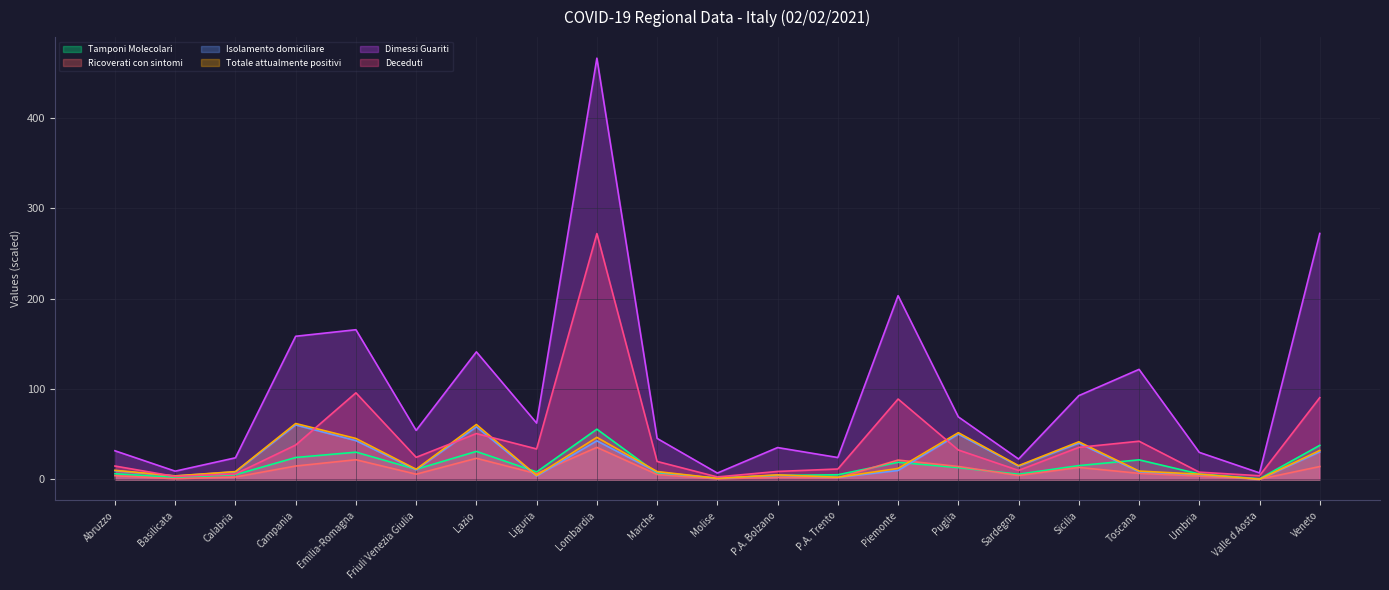

Reading right to left, what are all the values shown in this chart?

Tamponi Molecolari: Veneto=37.7	Valle d Aosta=0.7	Umbria=6.0	Toscana=21.6	Sicilia=15.2	Sardegna=5.7	Puglia=13.0	Piemonte=18.9	P.A. Trento=5.1	P.A. Bolzano=4.3	Molise=1.4	Marche=6.7	Lombardia=55.6	Liguria=8.3	Lazio=31.0	Friuli Venezia Giulia=11.2	Emilia-Romagna=30.1	Campania=24.2	Calabria=5.2	Basilicata=2.1	Abruzzo=6.3
Ricoverati con sintomi: Veneto=14.2	Valle d Aosta=0.2	Umbria=3.7	Toscana=6.7	Sicilia=13.3	Sardegna=4.3	Puglia=14.3	Piemonte=21.4	P.A. Trento=1.7	P.A. Bolzano=2.3	Molise=0.6	Marche=5.4	Lombardia=35.4	Liguria=6.3	Lazio=23.4	Friuli Venezia Giulia=5.8	Emilia-Romagna=21.8	Campania=14.8	Calabria=2.6	Basilicata=0.7	Abruzzo=4.1
Isolamento domiciliare: Veneto=30.4	Valle d Aosta=0.2	Umbria=5.3	Toscana=8.4	Sicilia=40.1	Sardegna=14.7	Puglia=50.1	Piemonte=9.8	P.A. Trento=2.2	P.A. Bolzano=4.7	Molise=1.1	Marche=8.1	Lombardia=42.7	Liguria=3.7	Lazio=58.1	Friuli Venezia Giulia=10.6	Emilia-Romagna=42.9	Campania=60.3	Calabria=8.3	Basilicata=3.8	Abruzzo=9.6
Totale attualmente positivi: Veneto=32.0	Valle d Aosta=0.2	Umbria=5.8	Toscana=9.2	Sicilia=41.6	Sardegna=15.2	Puglia=51.7	Piemonte=12.1	P.A. Trento=2.4	P.A. Bolzano=5.0	Molise=1.2	Marche=8.7	Lombardia=46.6	Liguria=4.4	Lazio=60.8	Friuli Venezia Giulia=11.2	Emilia-Romagna=45.3	Campania=61.9	Calabria=8.6	Basilicata=3.9	Abruzzo=10.1
Dimessi Guariti: Veneto=272.2	Valle d Aosta=7.2	Umbria=29.9	Toscana=121.8	Sicilia=92.7	Sardegna=22.5	Puglia=69.2	Piemonte=203.4	P.A. Trento=24.2	P.A. Bolzano=35.2	Molise=7.0	Marche=45.3	Lombardia=466.3	Liguria=62.3	Lazio=141.2	Friuli Venezia Giulia=54.3	Emilia-Romagna=165.7	Campania=158.4	Calabria=23.9	Basilicata=9.1	Abruzzo=31.7
Deceduti: Veneto=90.5	Valle d Aosta=4.0	Umbria=8.0	Toscana=42.3	Sicilia=35.5	Sardegna=9.9	Puglia=32.5	Piemonte=89.0	P.A. Trento=11.5	P.A. Bolzano=8.8	Molise=2.7	Marche=19.9	Lombardia=272.1	Liguria=33.7	Lazio=50.7	Friuli Venezia Giulia=24.4	Emilia-Romagna=95.8	Campania=38.0	Calabria=6.0	Basilicata=3.3	Abruzzo=14.8